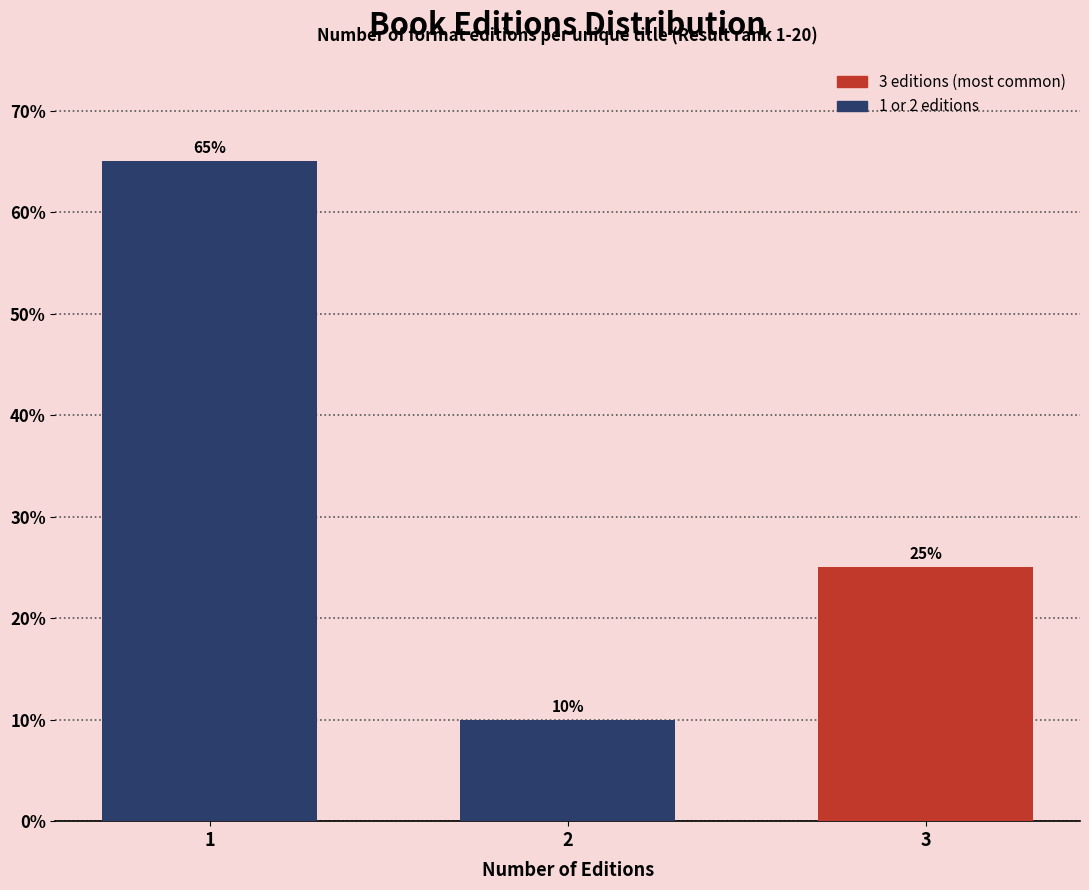

Reading left to right, list all the values displayed in this chart.

65	10	25